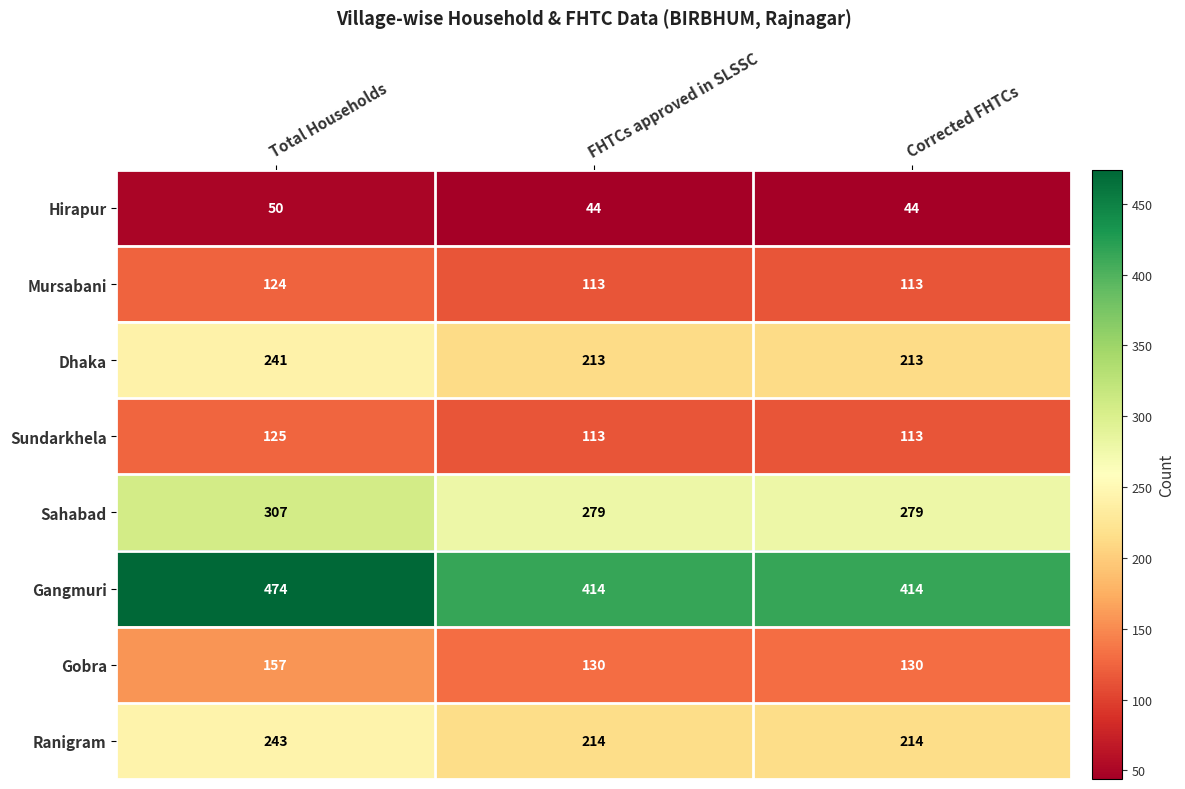

At how many categories does at least one series exceed 390?

3